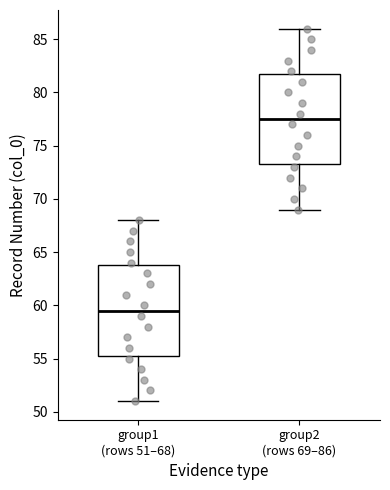

Where does the upper whisker of the box for group1 (rows 51–68) end on the y-axis? The values are not printed on the chart, so give them approximately, as read against the axis.

68.0